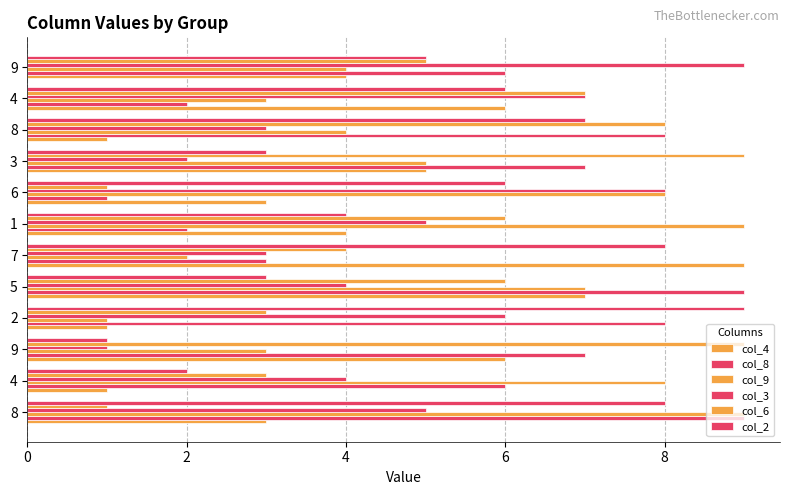

How many series are shown in this chart?

6